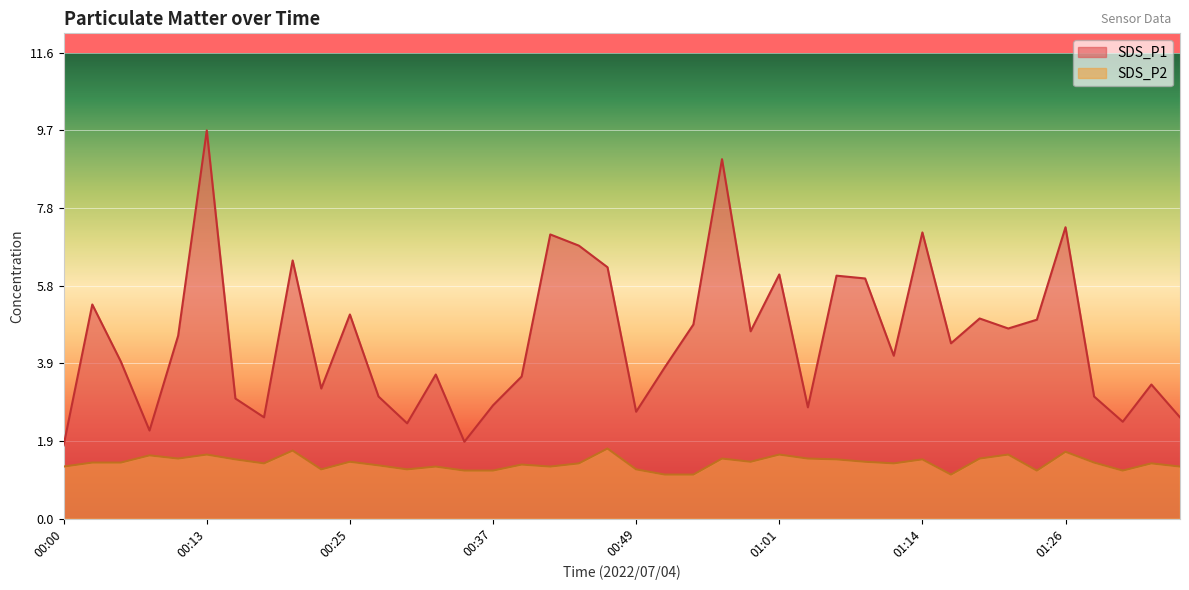

True or false: SDS_P1 and SDS_P2 intersect in this chart.

False